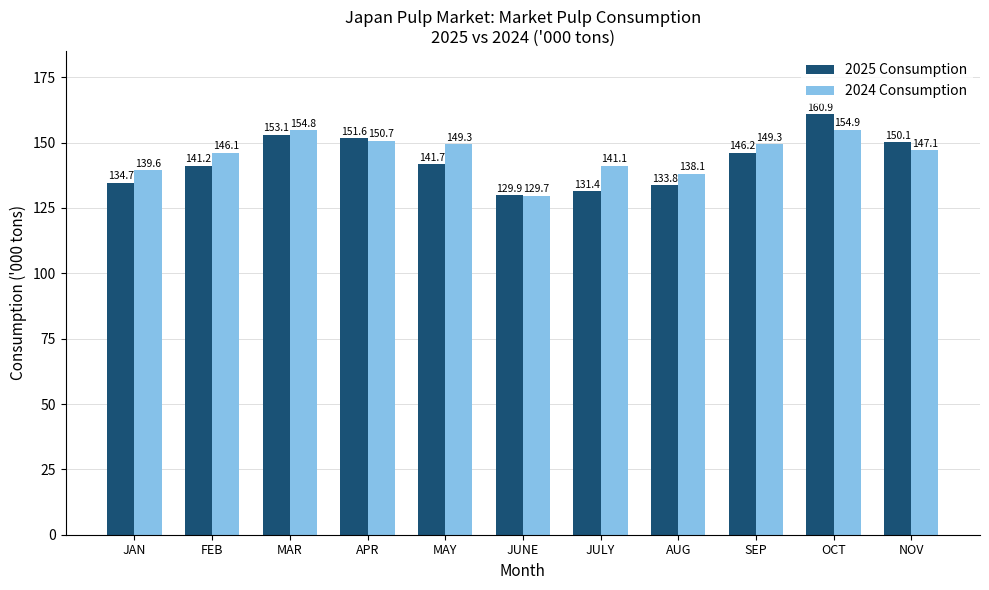

True or false: 2024 Consumption has a value of 149.3 at MAY.

True